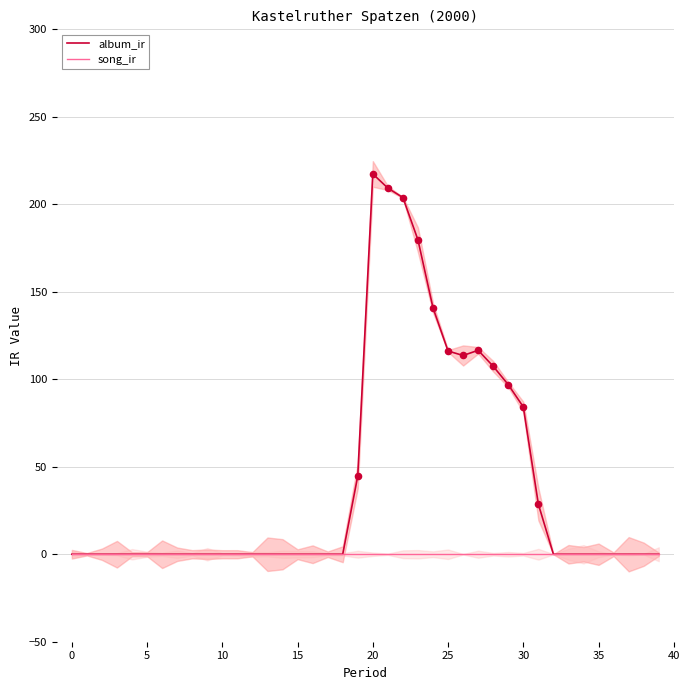

Which series has the largest Y range (max minus min)?

album_ir